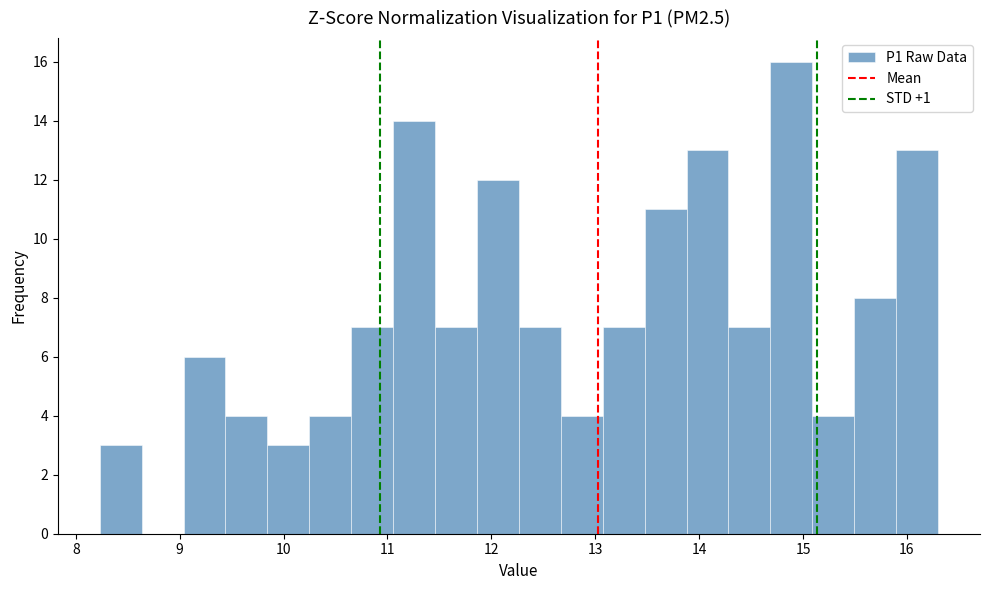

Reading left to right, transcribe this chart: for each bar, give the range it covers on the x-axis and its height. Neither the bar edges nor the heights are printed on the chart, so give them approximately, as read against the axes.

8.2 to 8.6: 3
8.6 to 9.0: 0
9.0 to 9.4: 6
9.4 to 9.8: 4
9.8 to 10.2: 3
10.2 to 10.7: 4
10.7 to 11.1: 7
11.1 to 11.5: 14
11.5 to 11.9: 7
11.9 to 12.3: 12
12.3 to 12.7: 7
12.7 to 13.1: 4
13.1 to 13.5: 7
13.5 to 13.9: 11
13.9 to 14.3: 13
14.3 to 14.7: 7
14.7 to 15.1: 16
15.1 to 15.5: 4
15.5 to 15.9: 8
15.9 to 16.3: 13